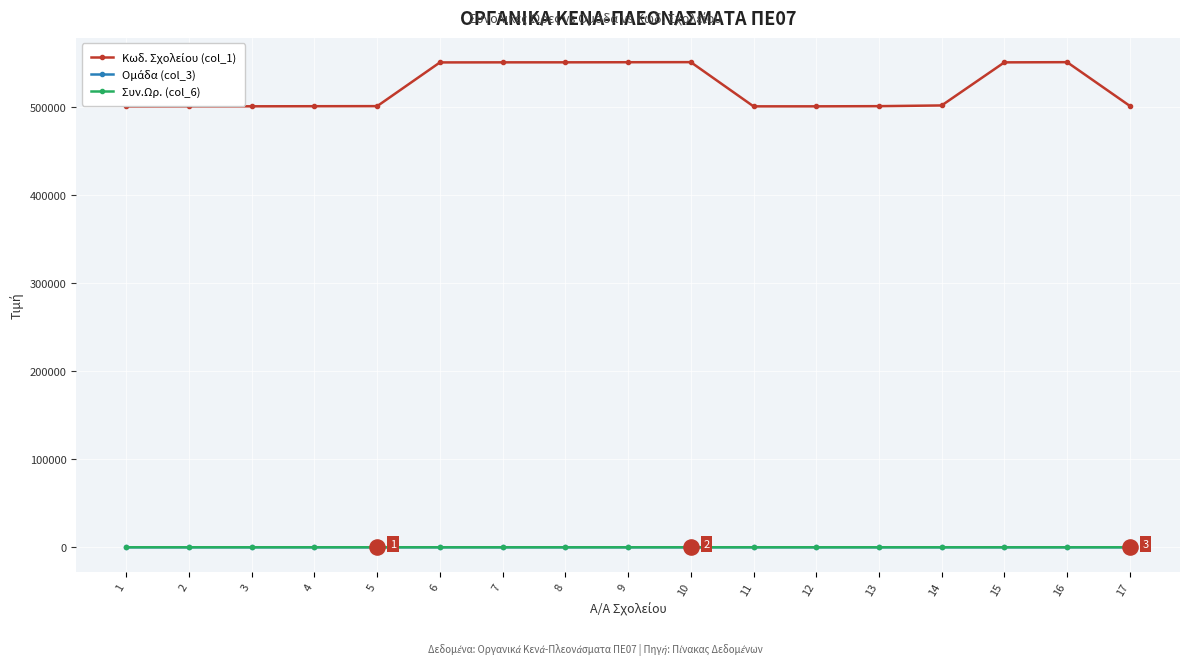

At how many categories does at least one series exceed 443577?

17